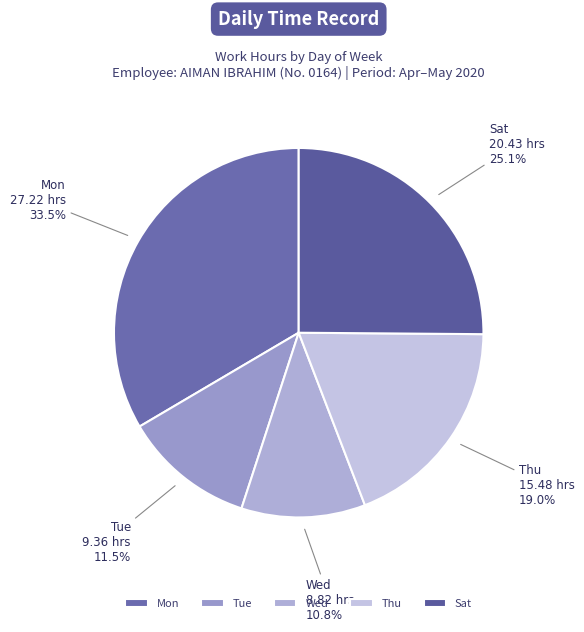

What is the smallest slice in the pie chart?

Wed